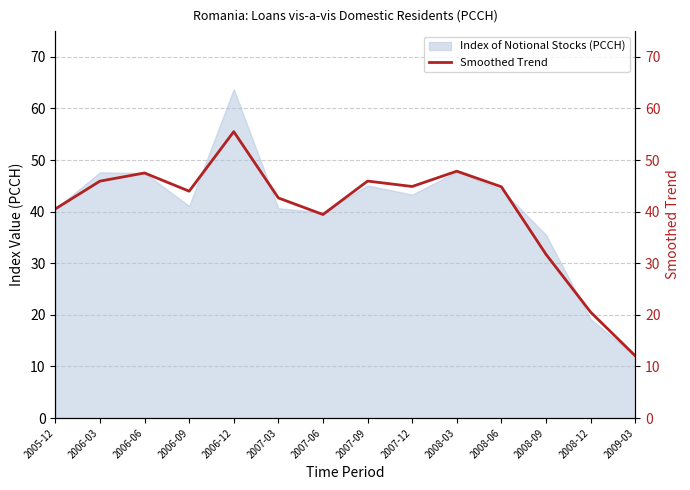

What is the sum of the values at 2007-03 and 2006-09?

86.6